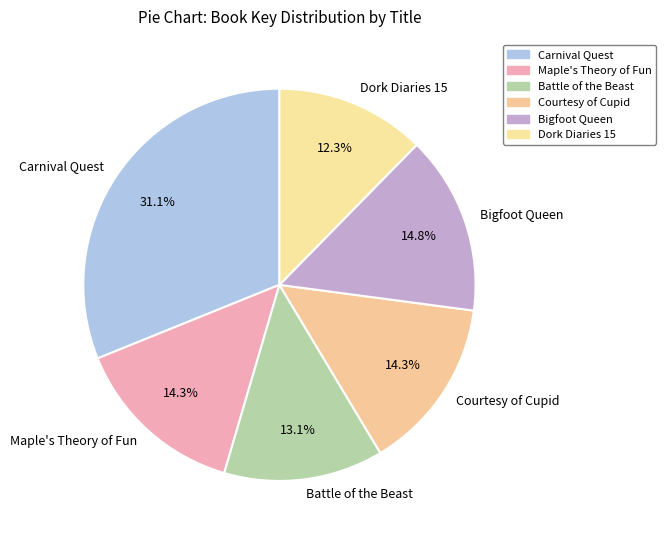

Is there a majority slice in this chart?

No